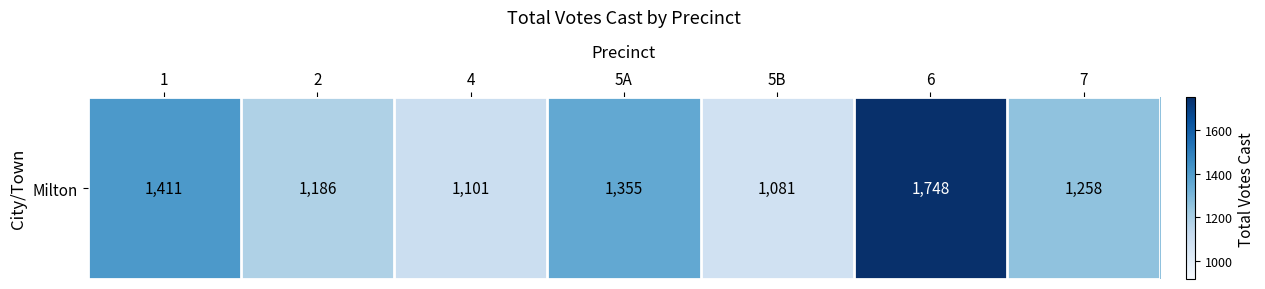

What is the difference between the values at 1 and 5A?

56